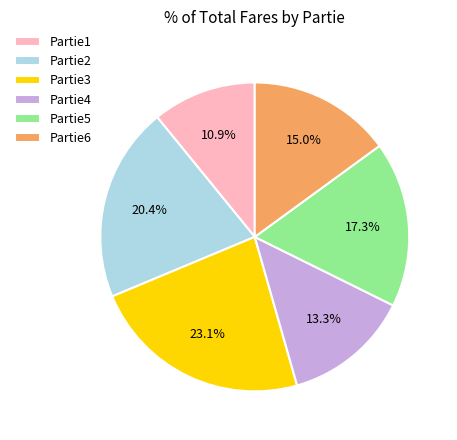

To the nearest percent, what is the difference between the largest and smallest slice percentages?

12%